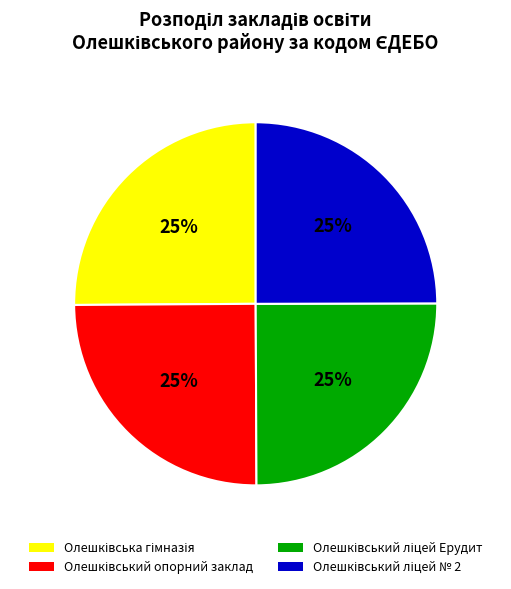

Does any single category account for the majority?

No